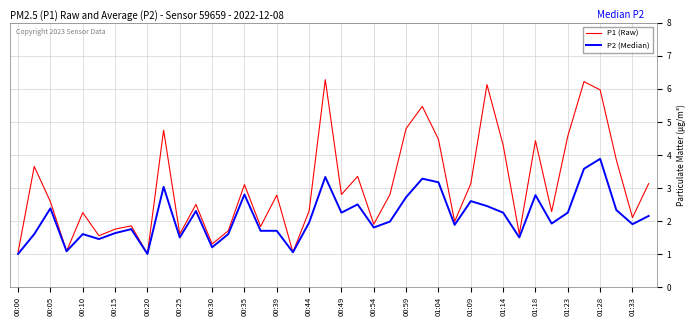

What is the difference between the second highest and minimum values in the P1 (Raw) series?

5.2